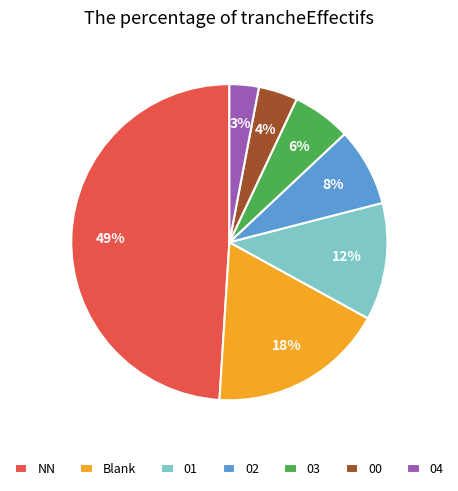

Is there any slice that represents more than half of the pie?

No